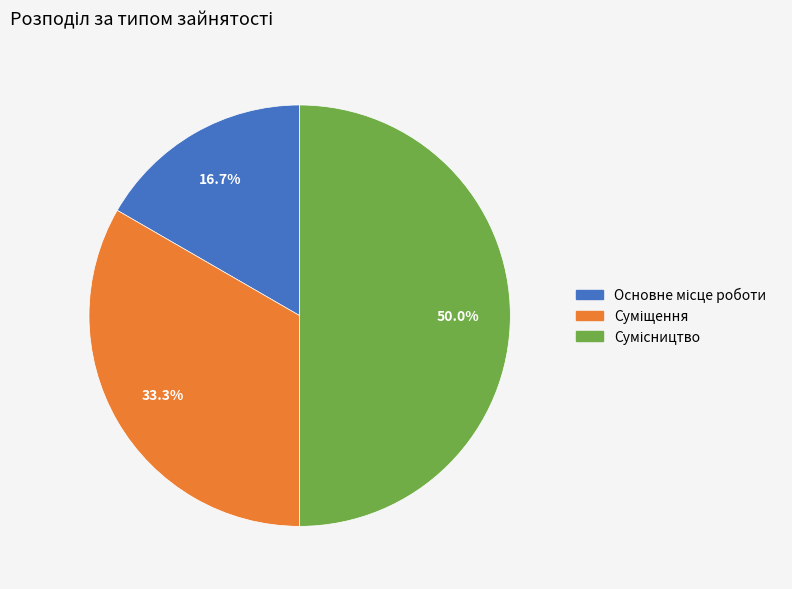

How many slices are in this pie chart?

3